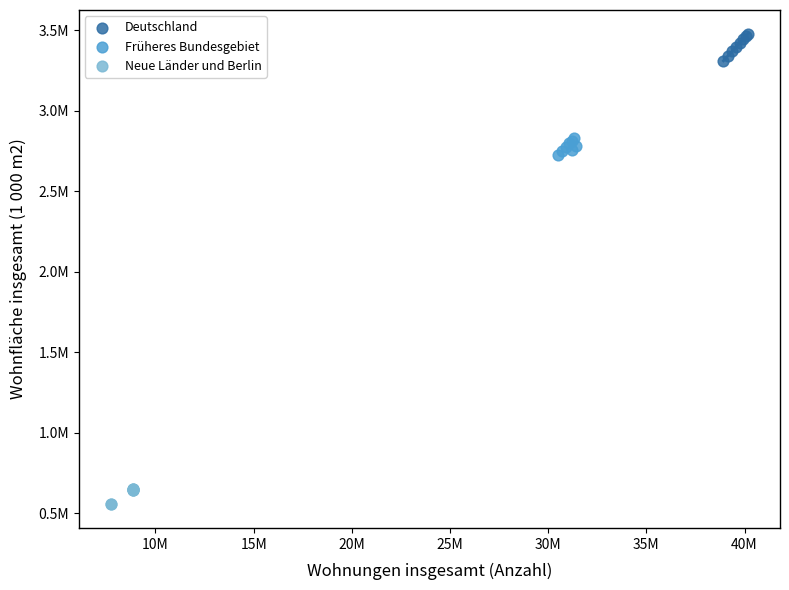

Which series contains the lowest Y value?

Neue Länder und Berlin